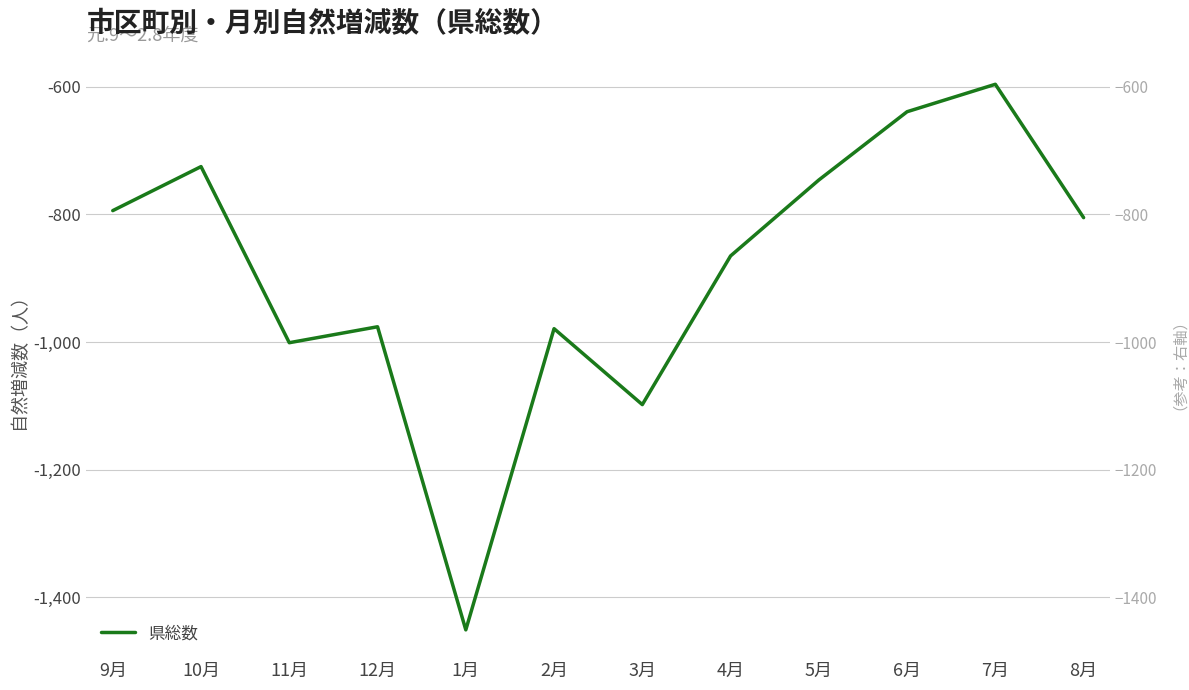

How many interior local peaks (higher than both neighbors) does the data have?

4